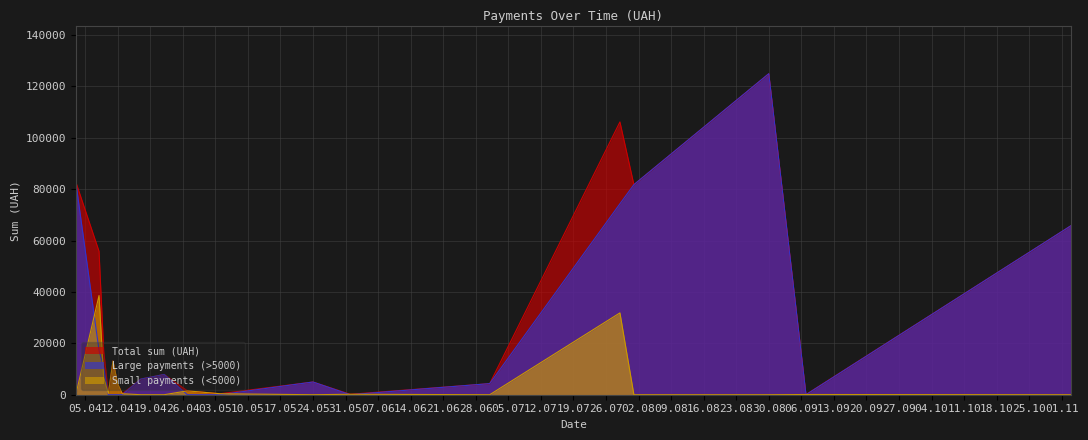

In Large payments (>5000), how many points are lower than both neighbors (excluding endpoints)?

2